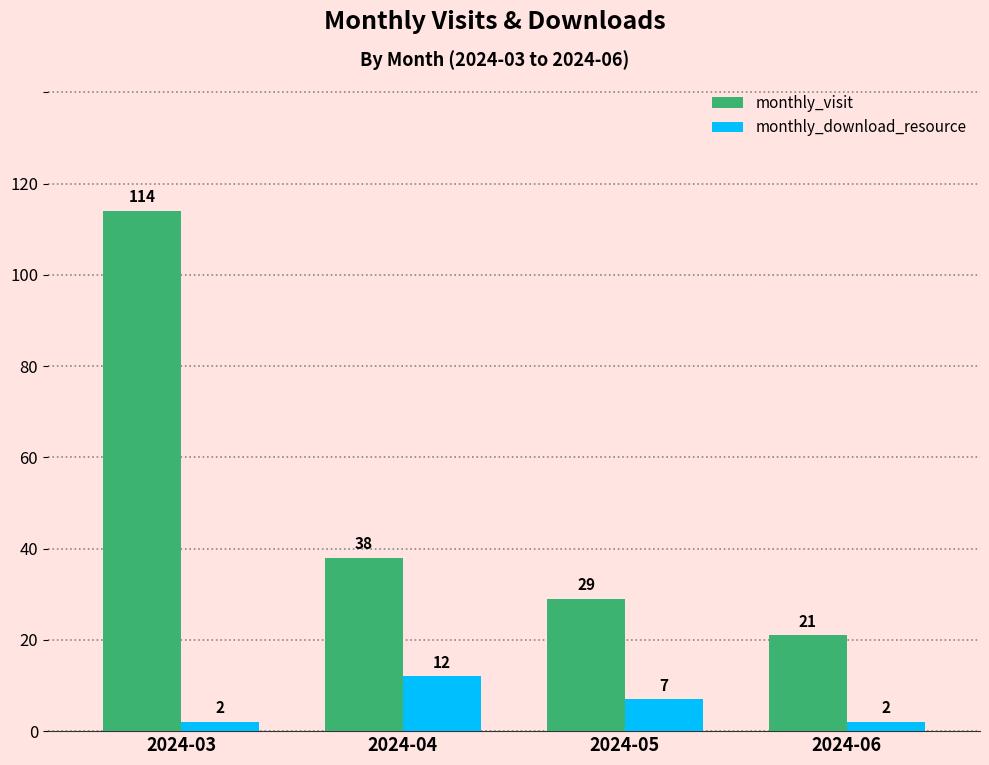

What is the value of the monthly_visit bar at the 1st from the left?

114